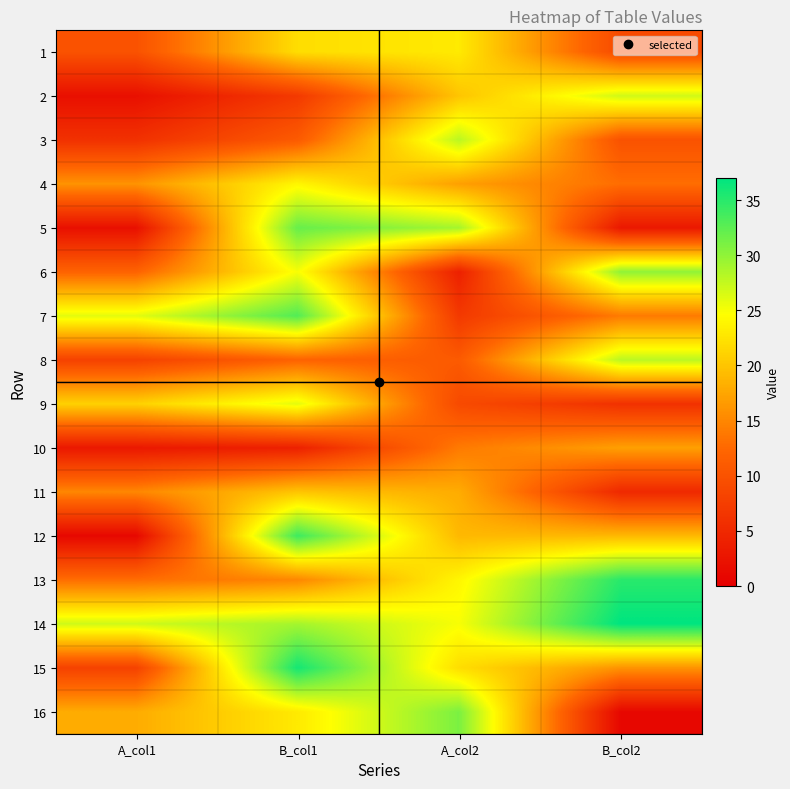

Which category has the lowest value across all series?

A_col1